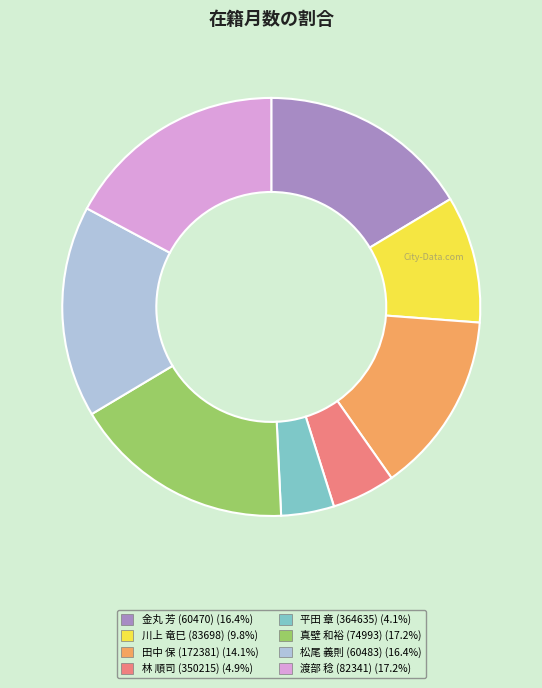

Between 松尾 義則 (60483) and 平田 章 (364635), which is larger?

松尾 義則 (60483)